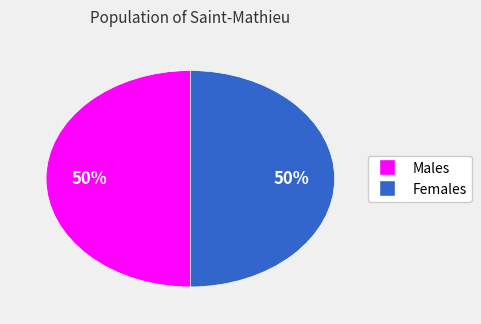

To the nearest percent, what is the average slice percentage?

50%